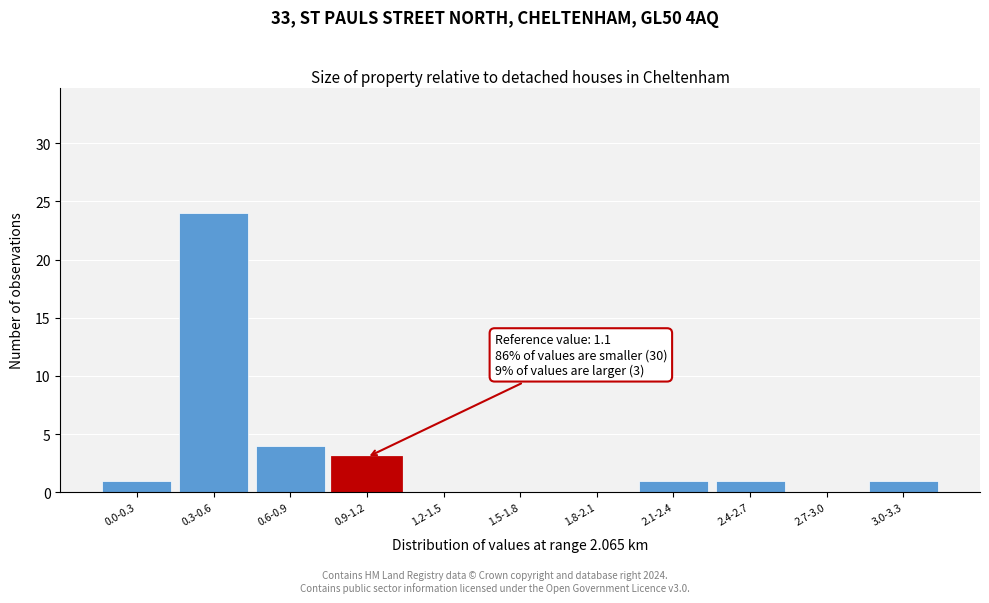

Reading left to right, what are all the values shown in this chart?

0.0-0.3=1	0.3-0.6=24	0.6-0.9=4	0.9-1.2=3	1.2-1.5=0	1.5-1.8=0	1.8-2.1=0	2.1-2.4=1	2.4-2.7=1	2.7-3.0=0	3.0-3.3=1